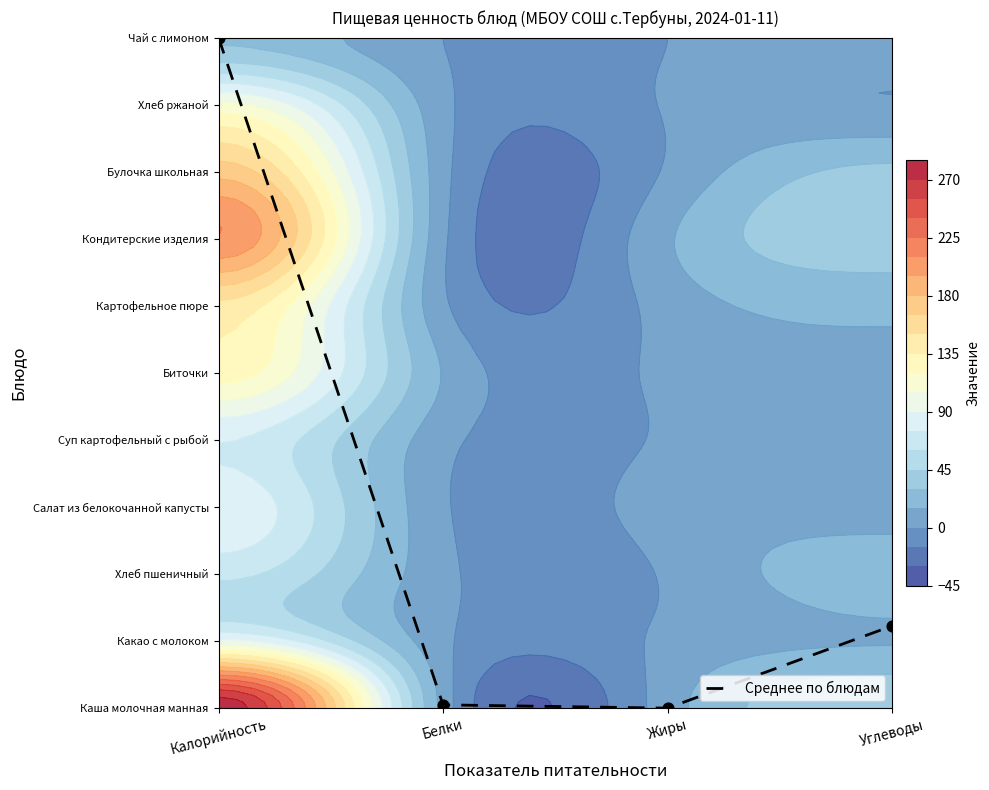

Reading left to right, what are all the values shown in this chart?

10.0	0.0	0.0	1.2